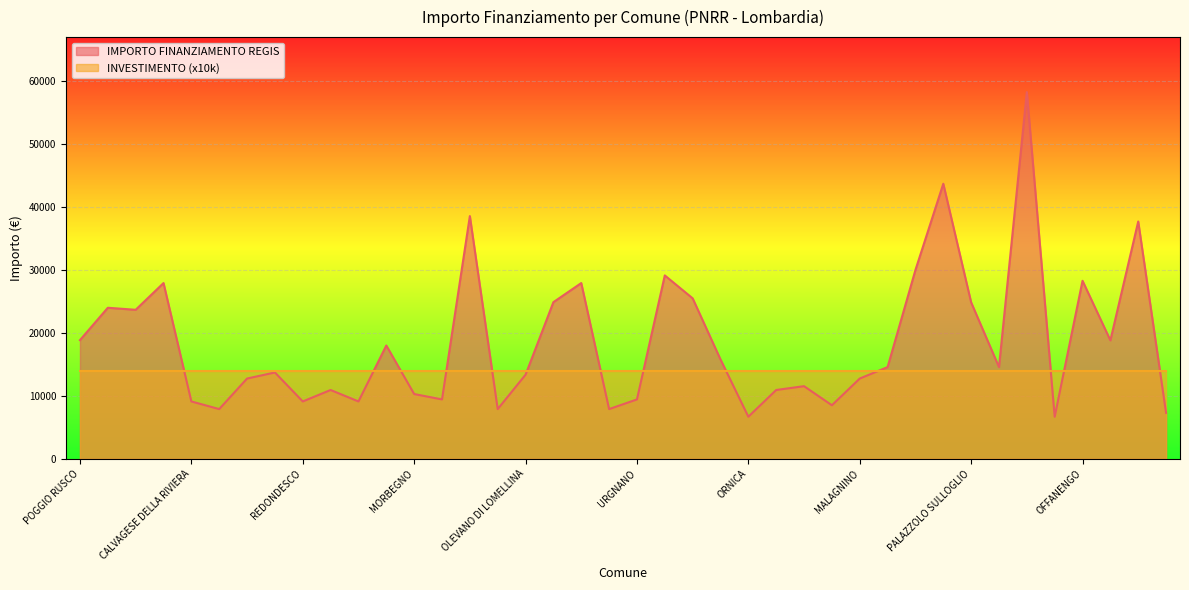

What is the smallest value displayed?

6677